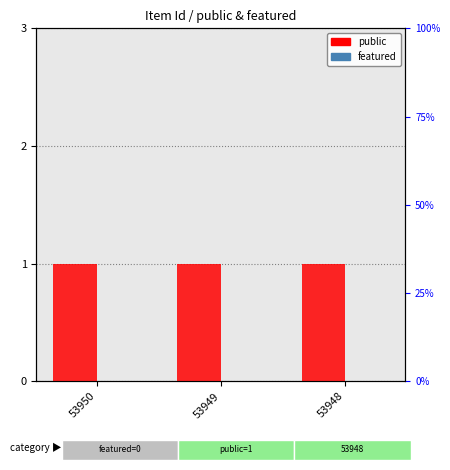

Reading left to right, extract all data points from this chart.

public: 1	1	1
featured: 0	0	0